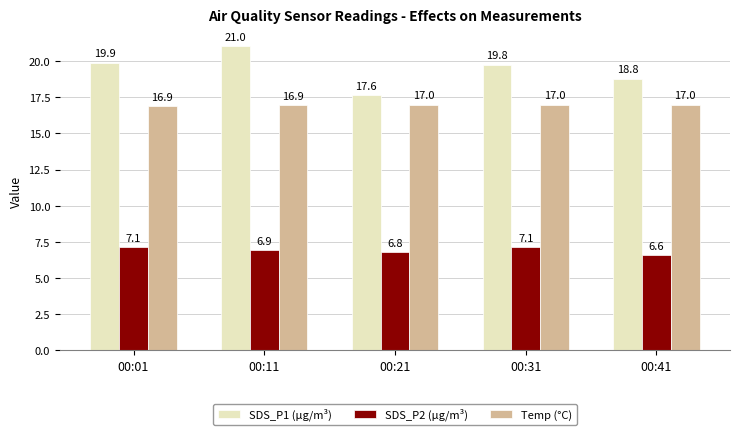

How many groups of bars are there?

5